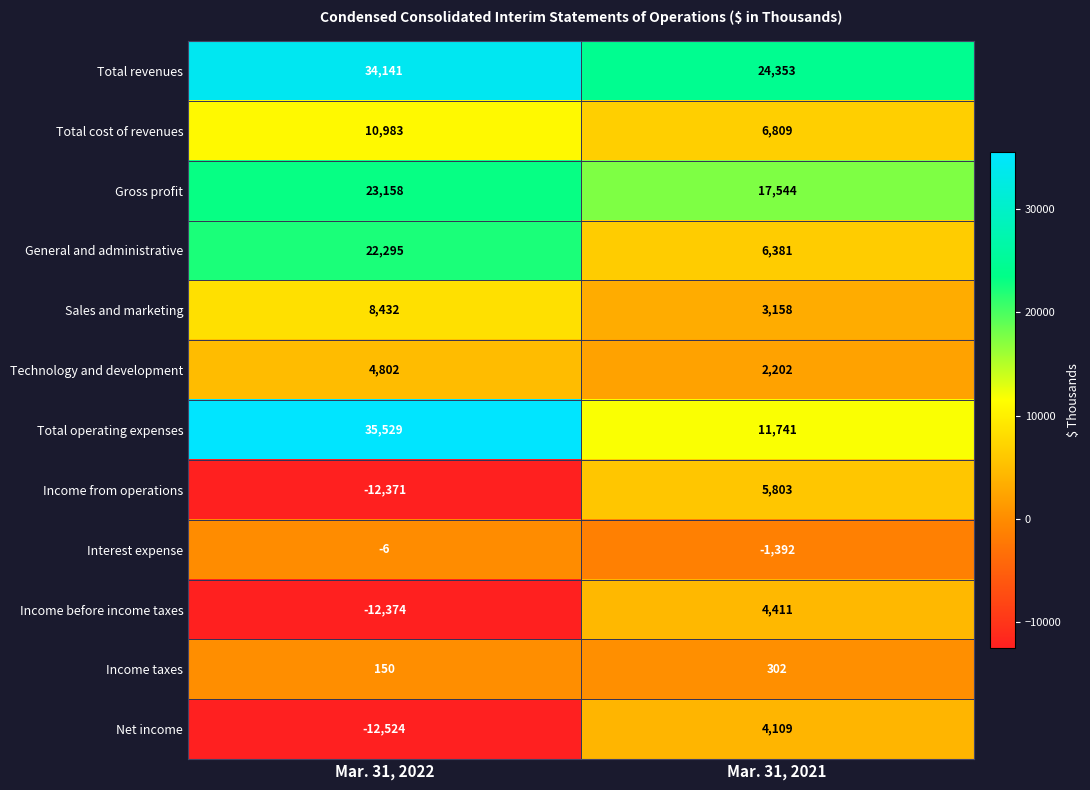

What is the difference between the highest and lowest values at Mar. 31, 2022?

48053